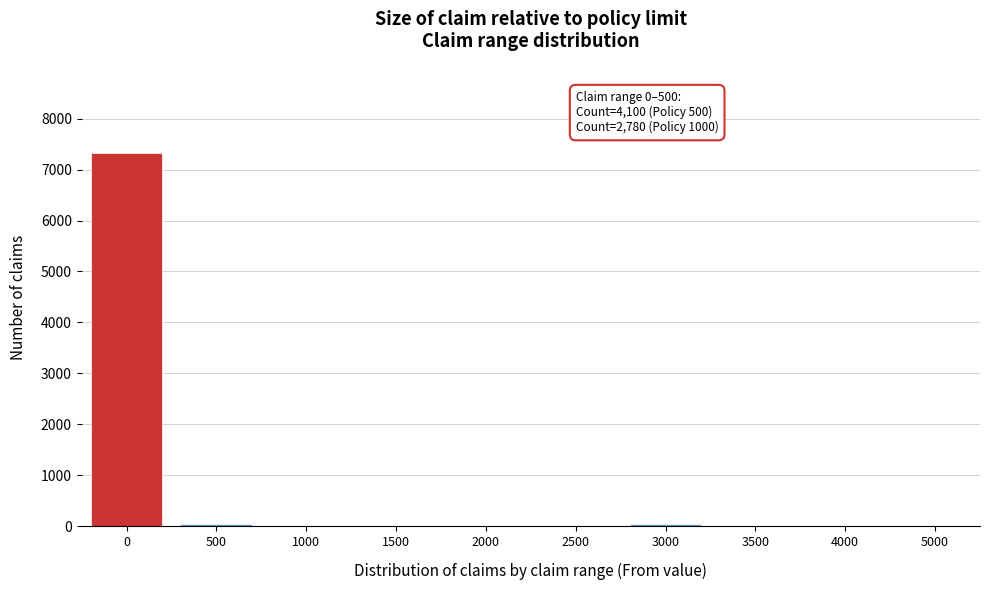

The chart shows a value of 2856 at 4000. True or false?

False